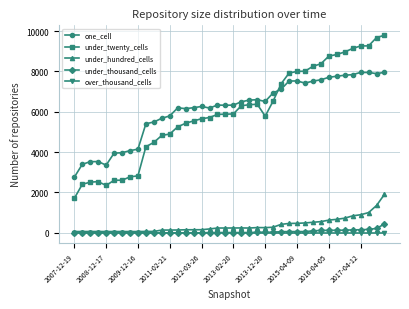

What is the maximum value shown in the chart?

9795